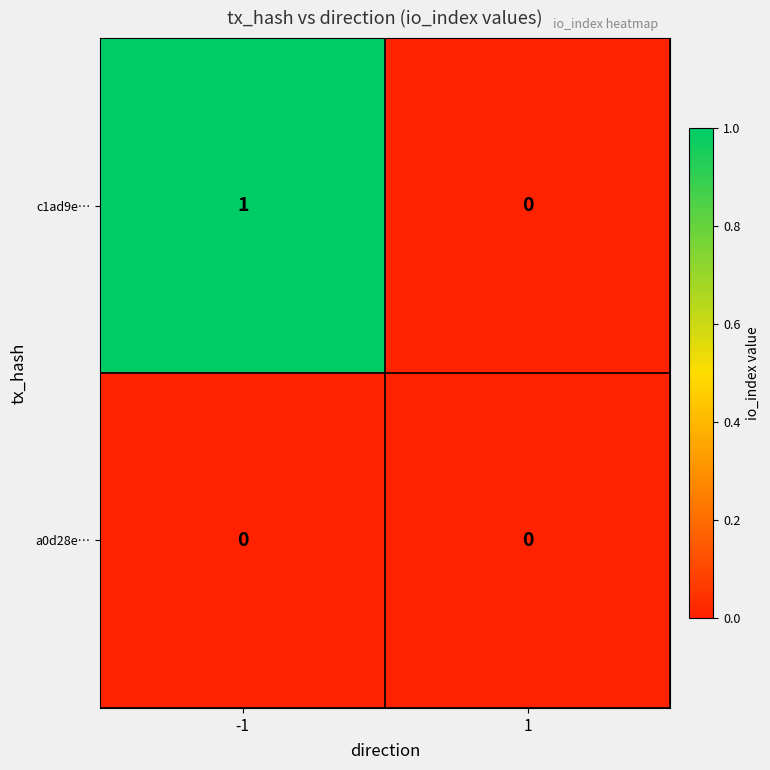

At which category is the sum across all series the highest?

-1